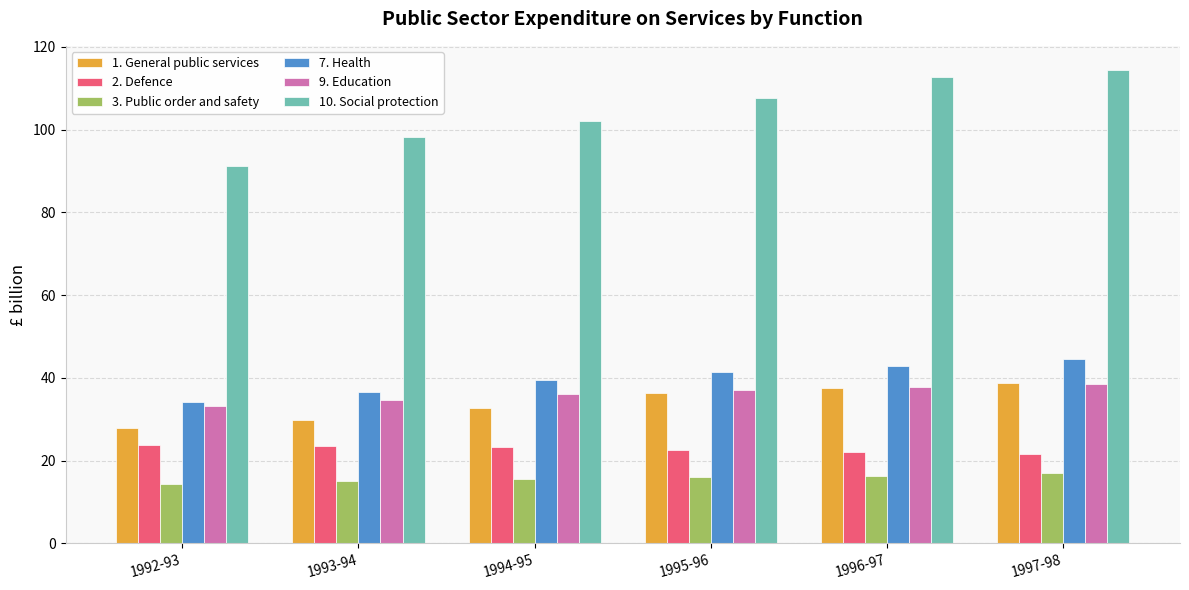

What is the total value across all series at 1995-96?

260.8